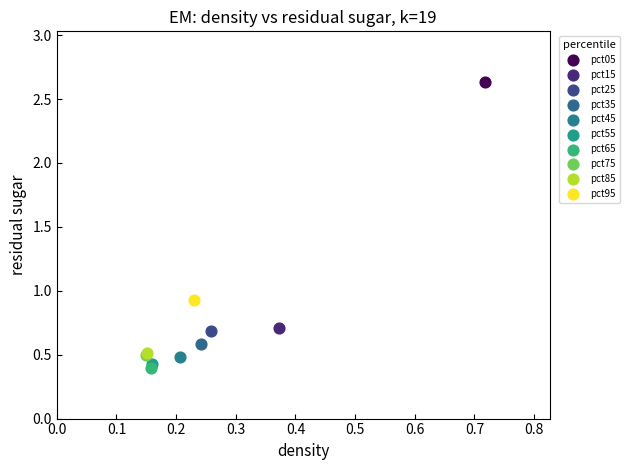

Which series contains the highest Y value?

pct05